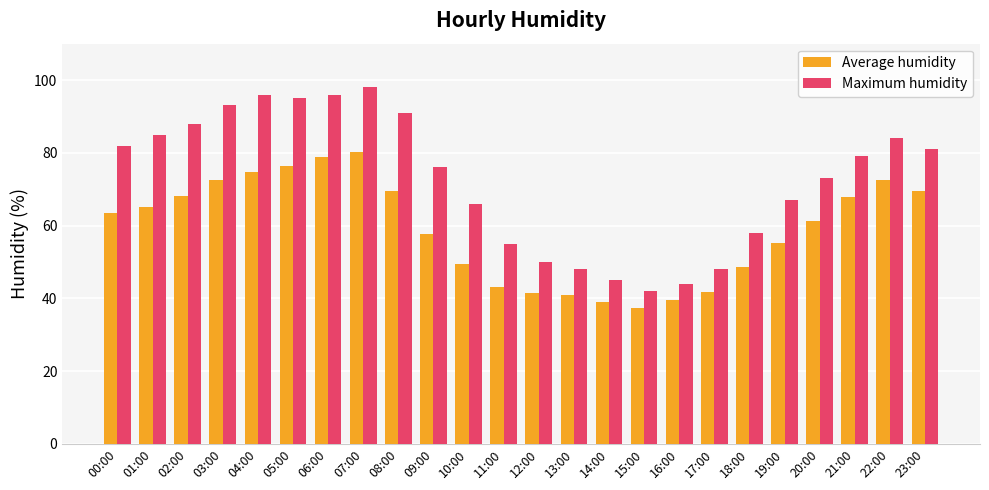

The Average humidity series shows 15.0 at 10:00. True or false?

False